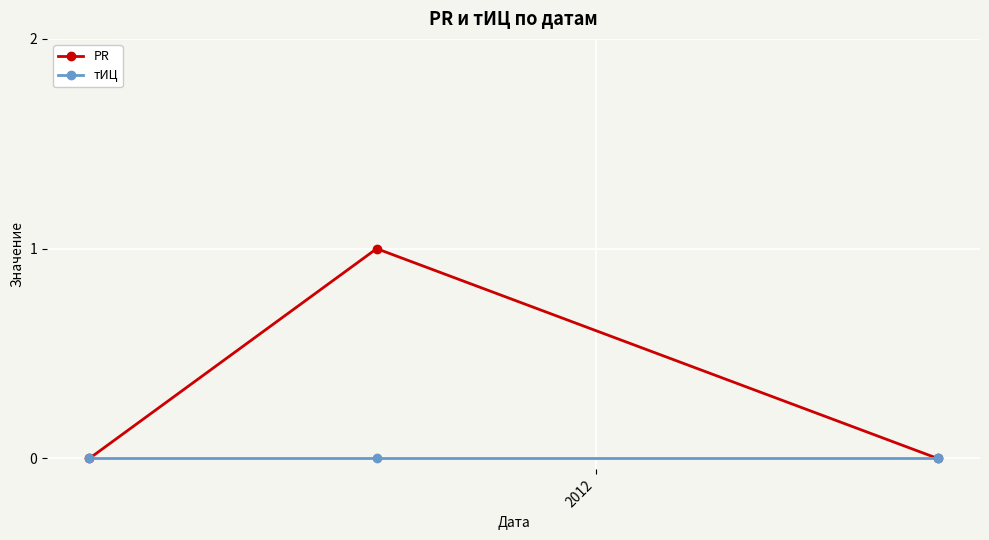

Which series has the largest total across all categories?

PR